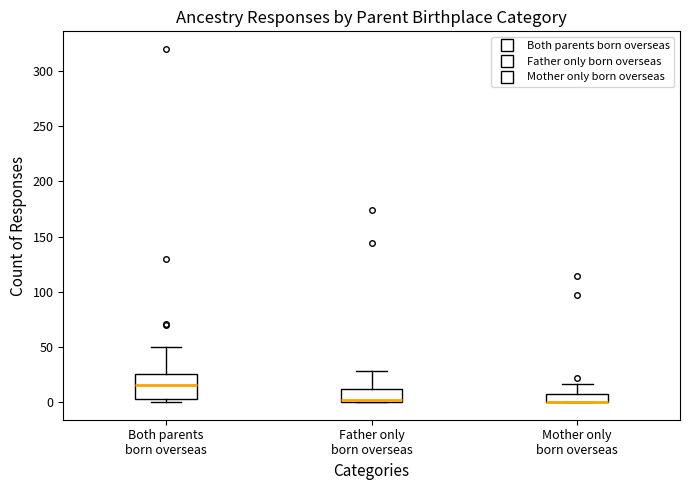

Where is the upper edge of the box for Father only born overseas on the y-axis? The values are not printed on the chart, so give them approximately, as read against the axis.

10